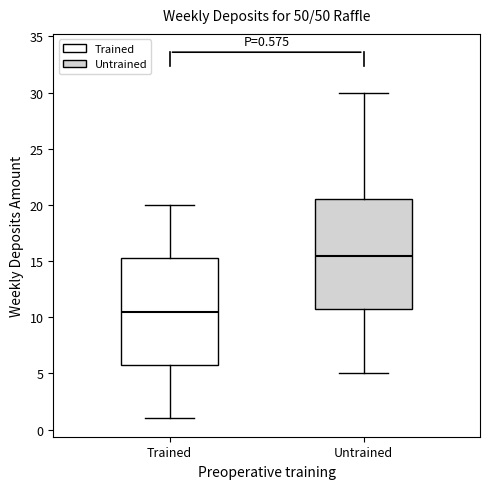

Which box's median line is the lowest?

Trained